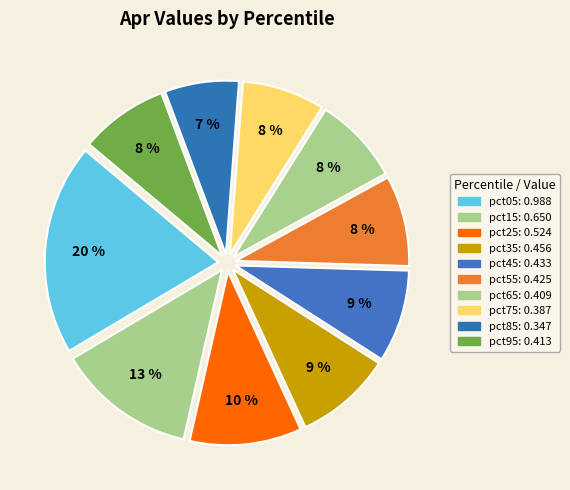

To the nearest percent, what is the combined percentage of pct75 and pct25?

18%